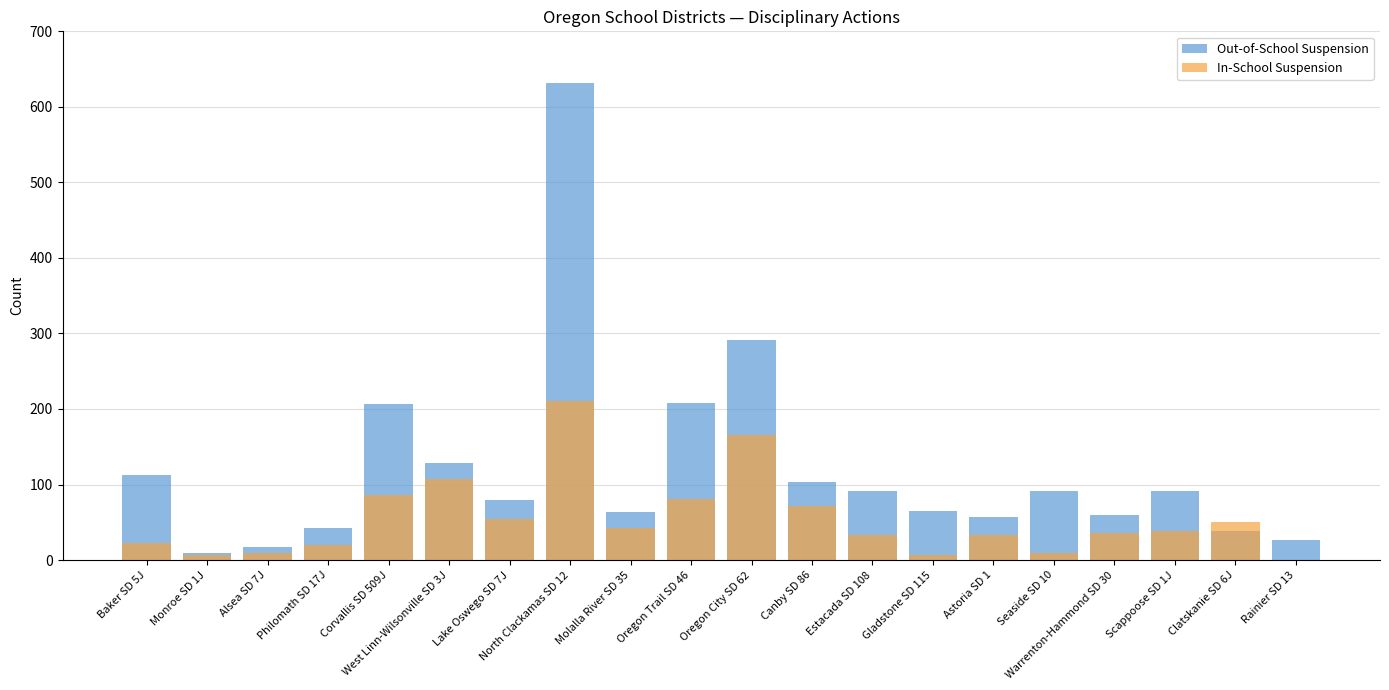

What is the difference between the maximum and minimum values in the Out-of-School Suspension series?

622